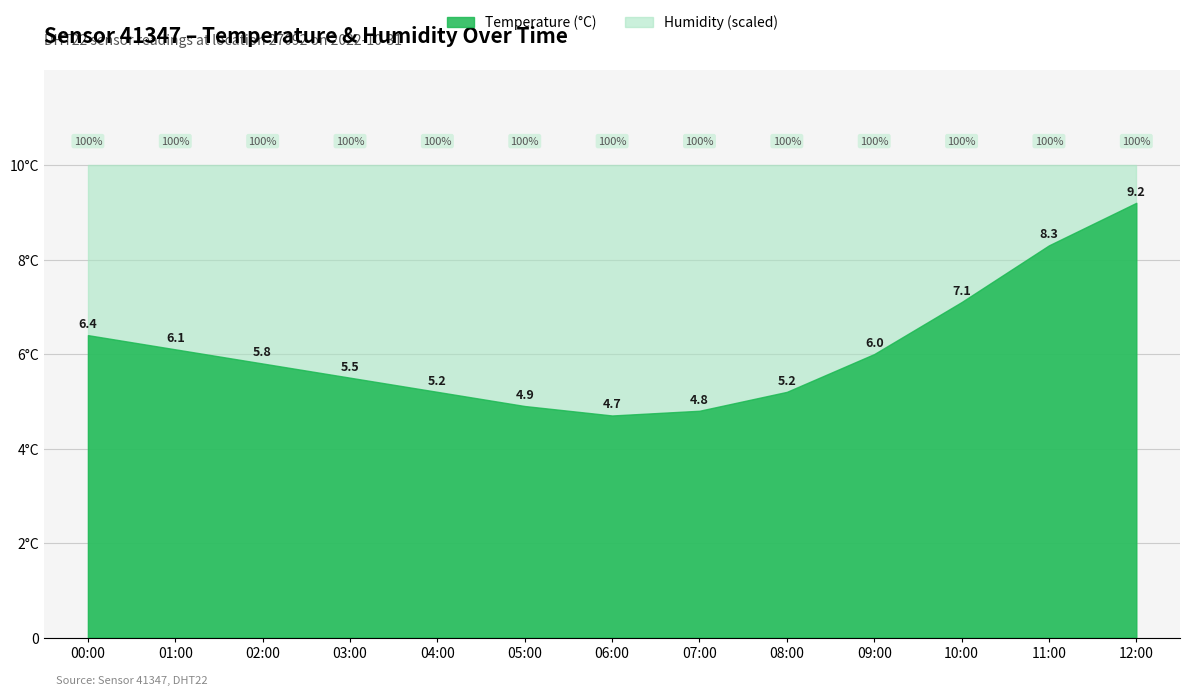

True or false: temperature and humidity cross at least once.

False